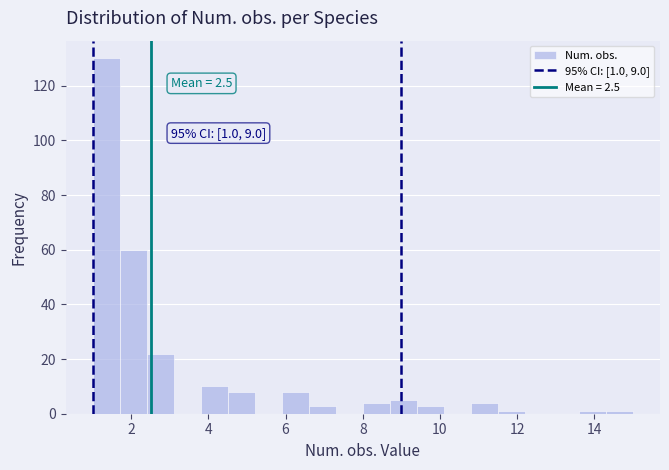

Around what value on the x-axis is the tallest bar? Give the approximate position of its centre, as read against the axis.

1.4